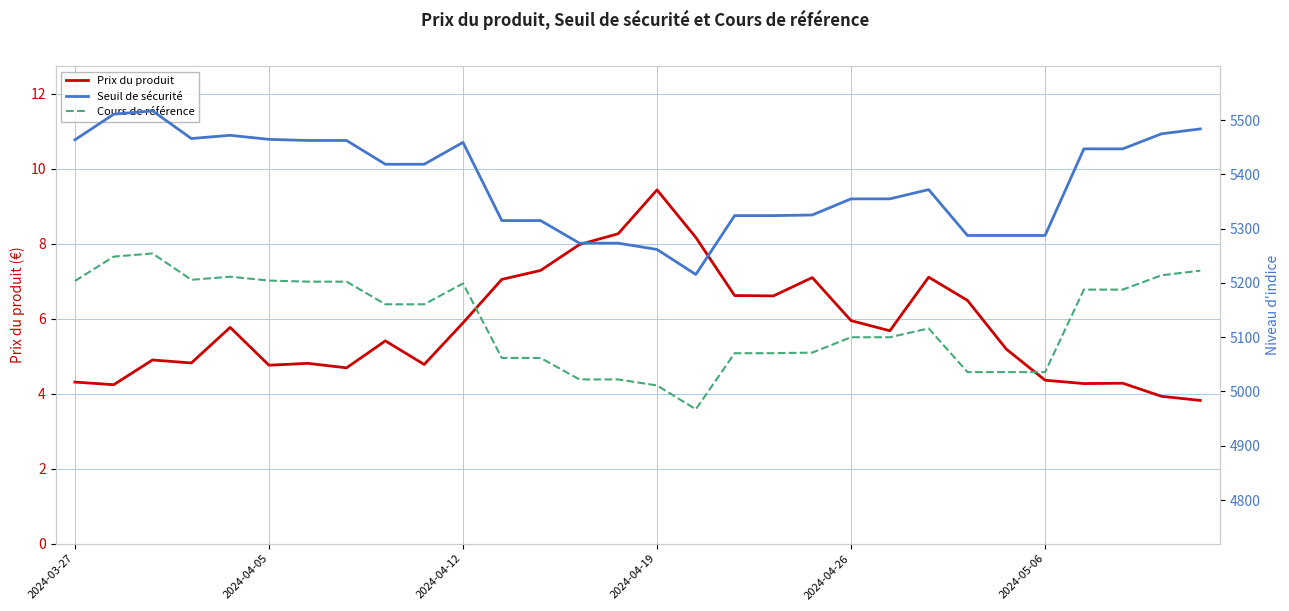

What is the smallest value displayed?

3.8